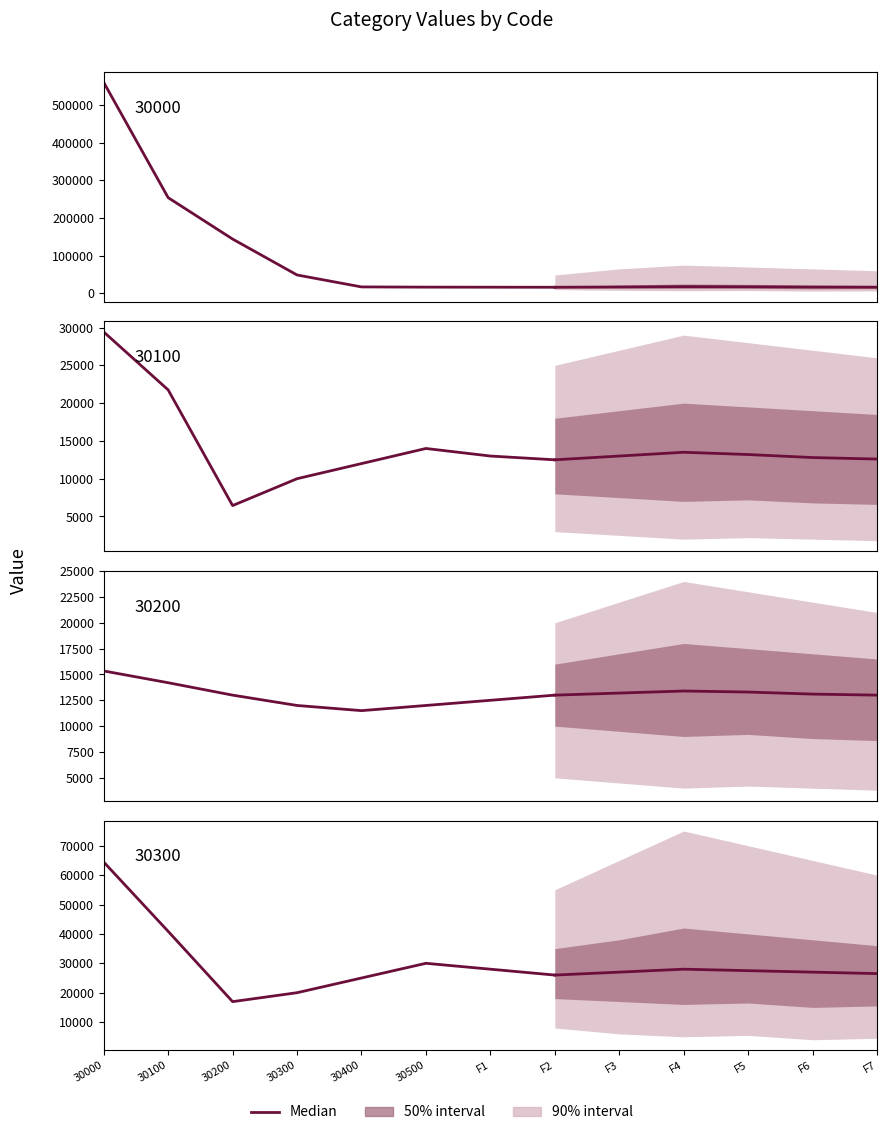

Does the chart display data point markers on the line(s)?

No